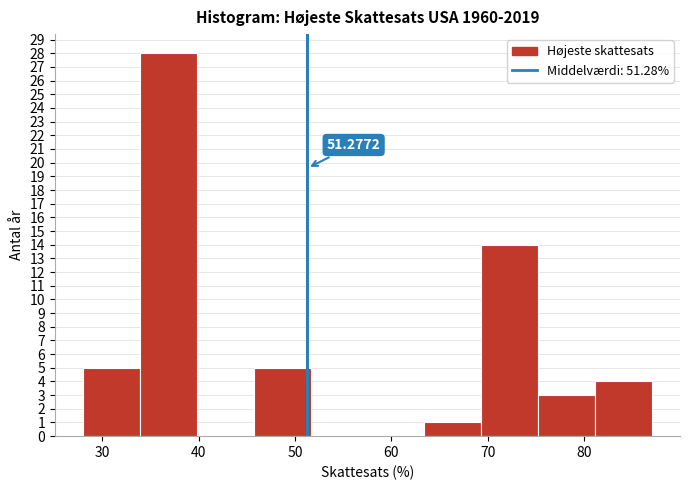

Over which range of the x-axis is the bar tallest?

33.9 to 39.8